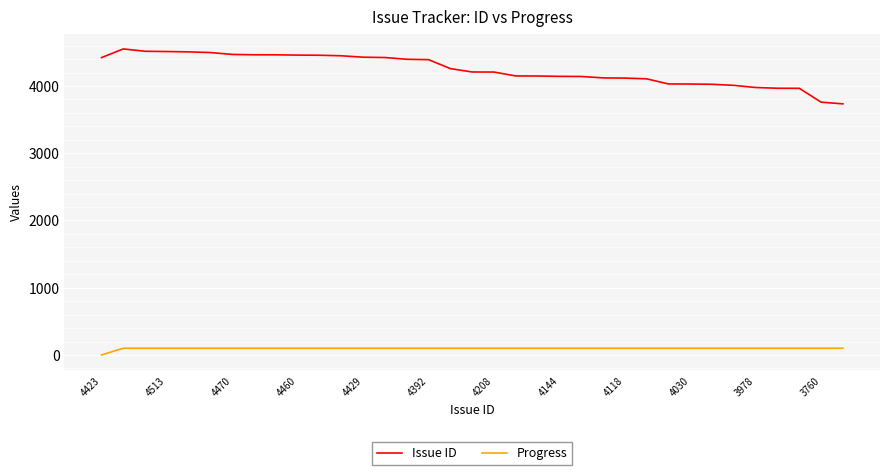

What is the lowest value of the Issue ID series?

3735